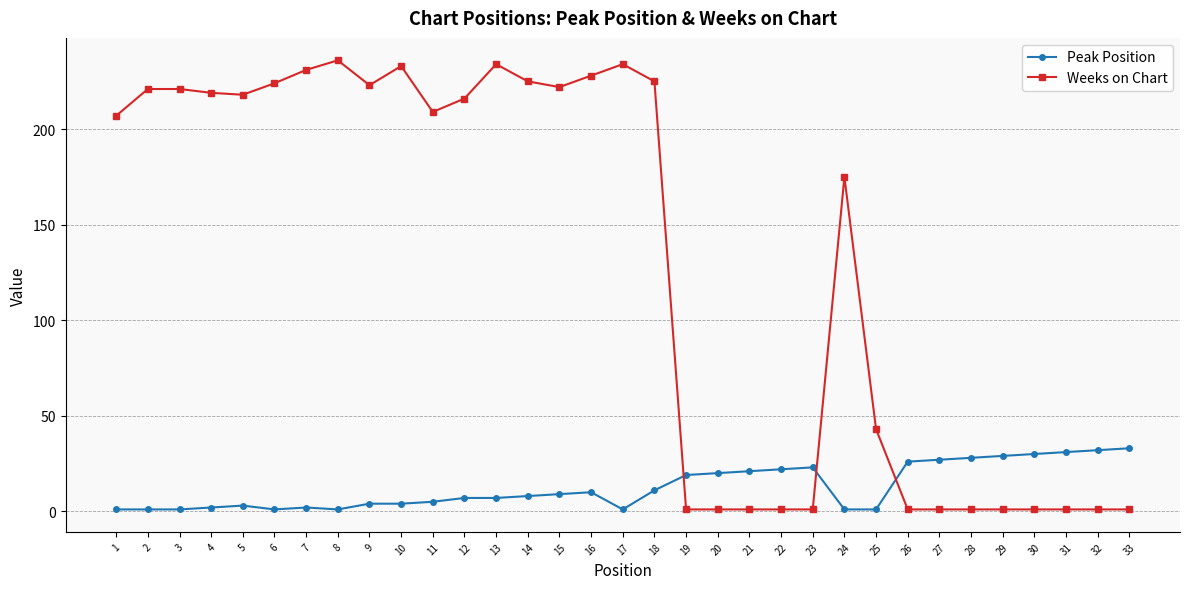

The value of Peak Position at 33 is 51. True or false?

False